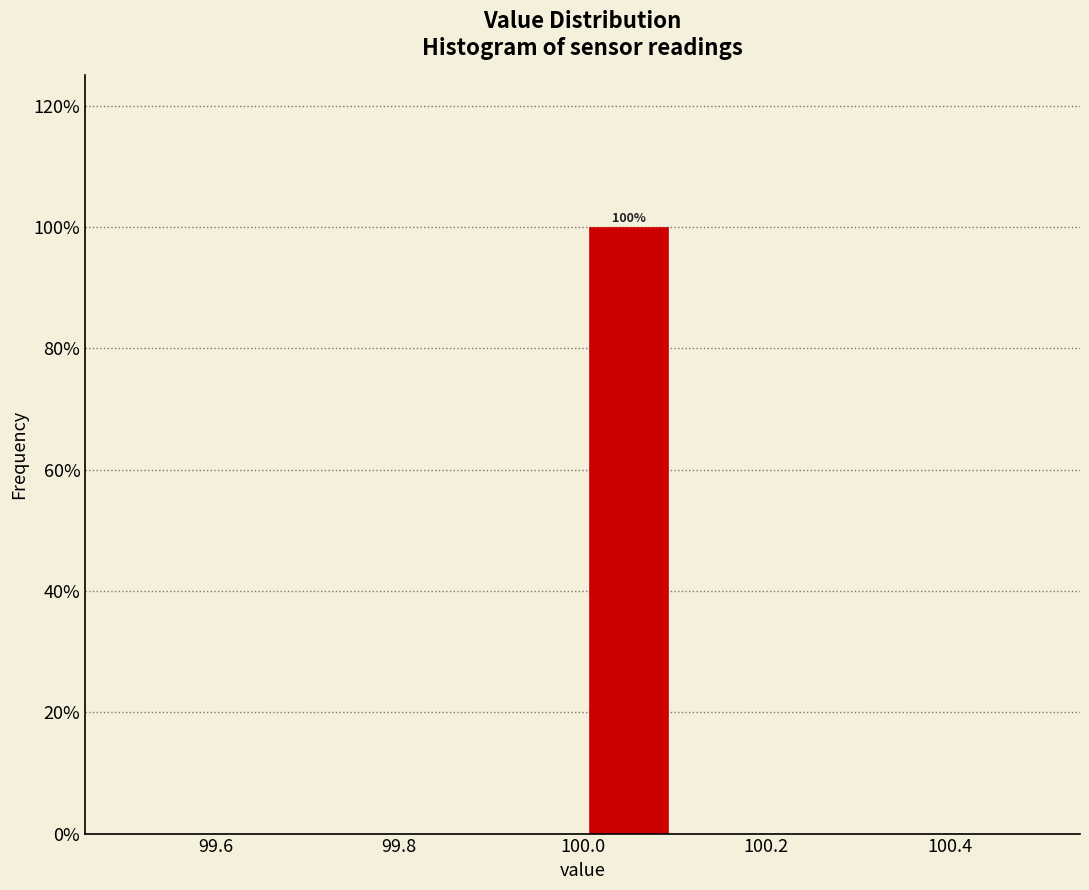

Over which range of the x-axis is the bar tallest?

100.0 to 100.1